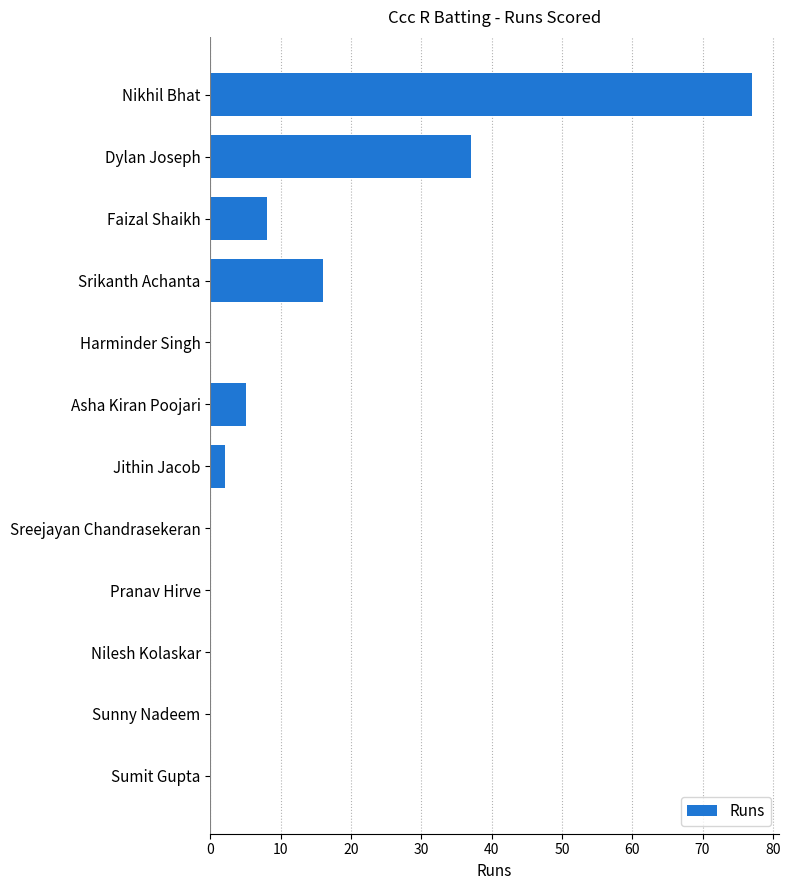

What is the maximum value shown in the chart?

77